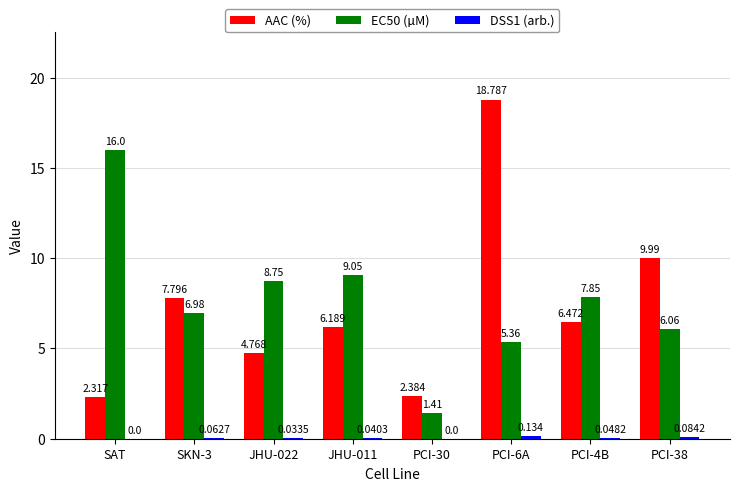

Which series changed the most between JHU-022 and JHU-011?

AAC (%)